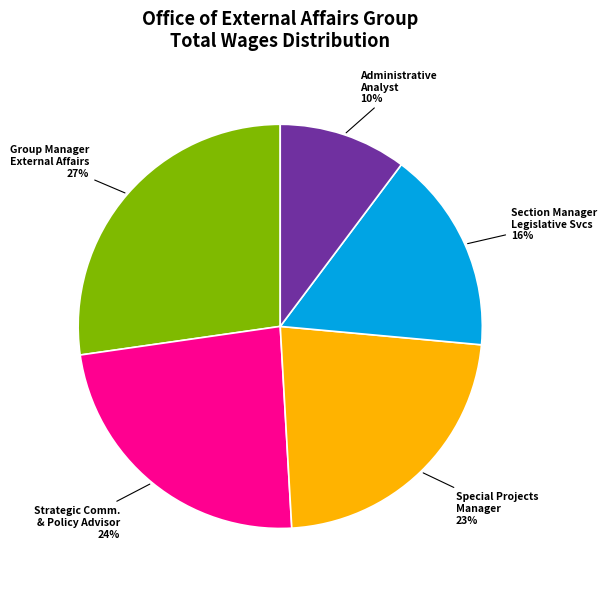

To the nearest percent, what is the average slice percentage?

20%